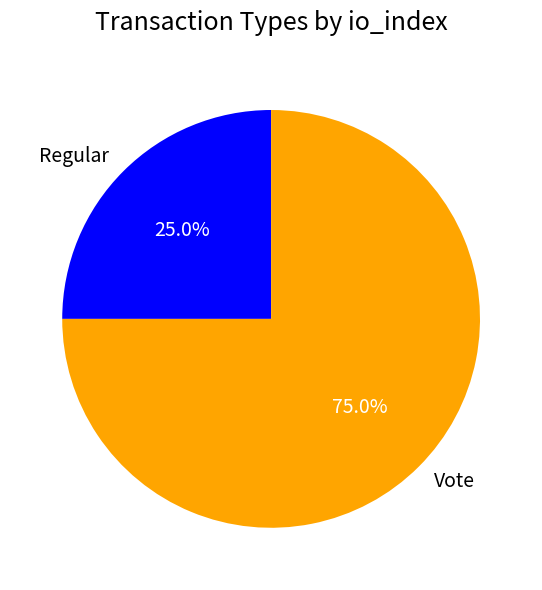

Combined, do Regular and Vote account for over 50%?

Yes